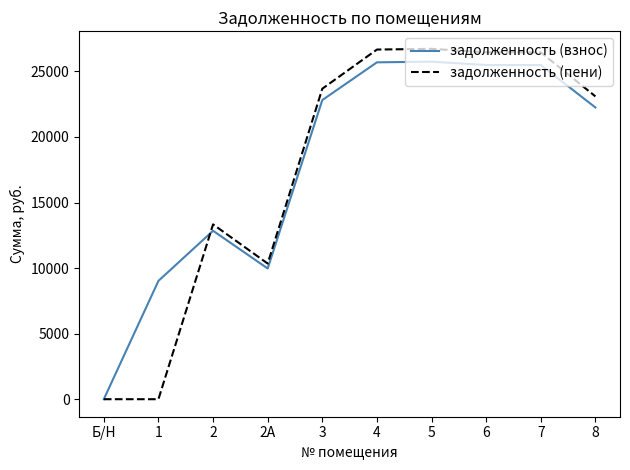

Which series has the largest range (max minus min)?

задолженность (пени)